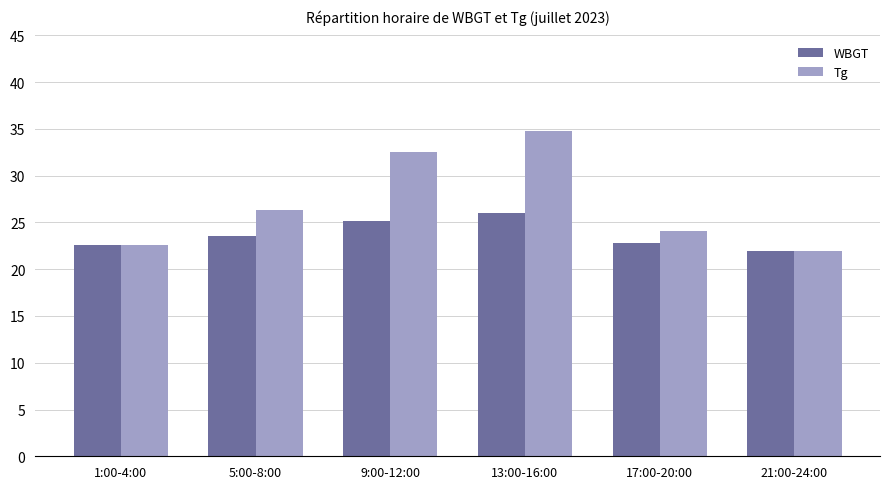

What is the label of the 5th bar from the right?

5:00-8:00